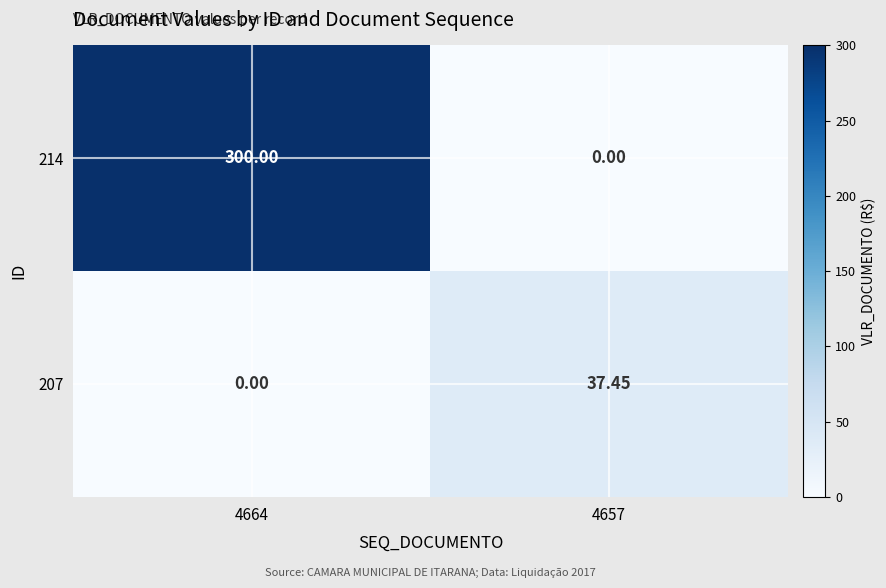

Is the value of 207 at 4657 greater than the value of 214 at 4657?

Yes